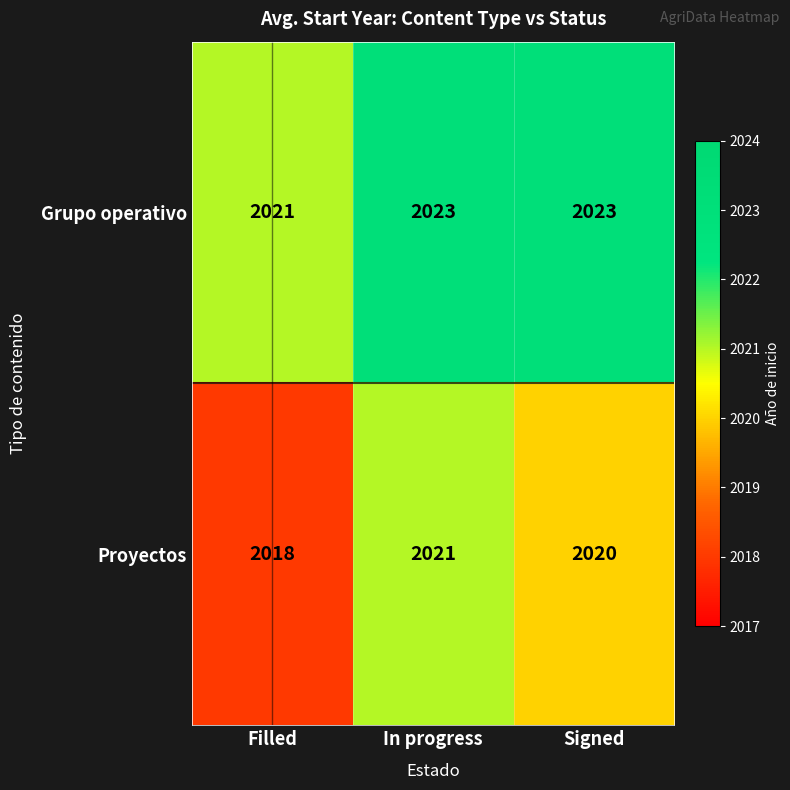

Reading left to right, list all the values displayed in this chart.

Grupo operativo: 2021	2023	2023
Proyectos: 2018	2021	2020